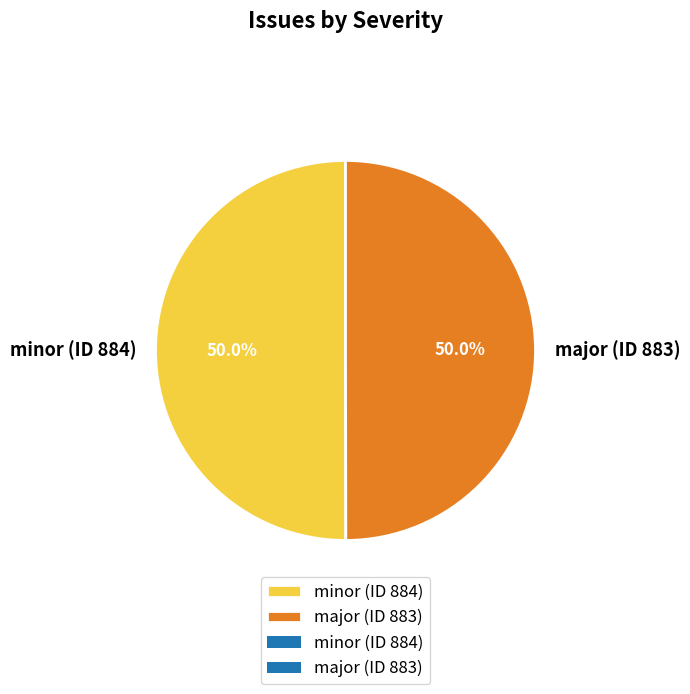

To the nearest percent, what percentage of the pie is minor (ID 884)?

50%